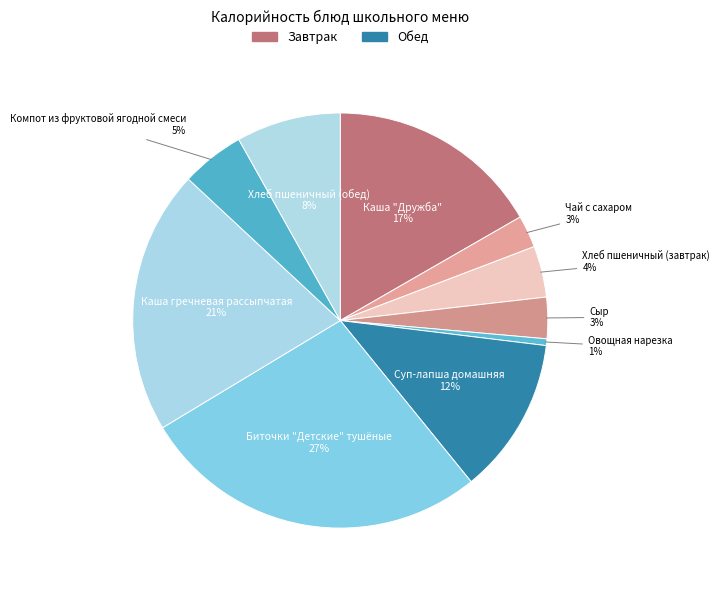

How many segments does this pie chart have?

10